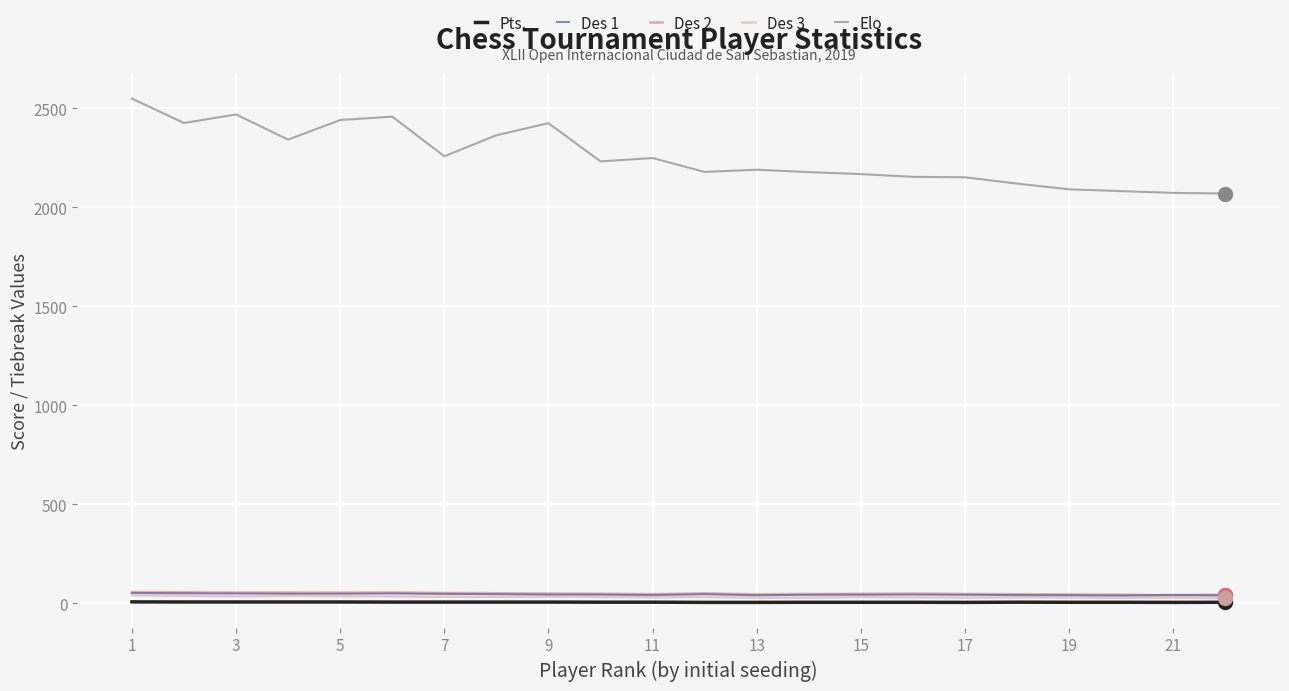

Which series has the widest spread of values?

Elo